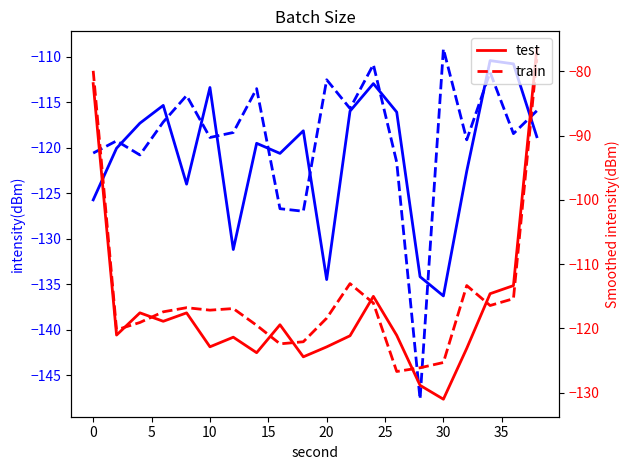

In test, how many points are higher than both neighbors (excluding endpoints)?

5